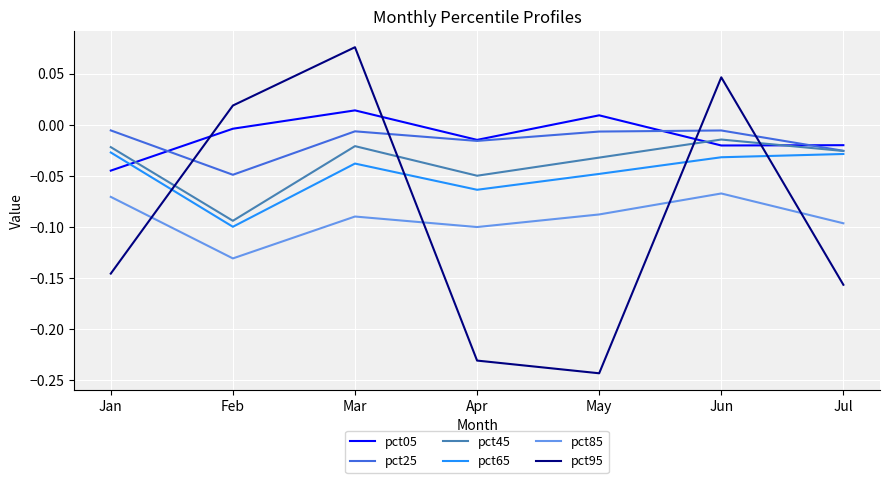

At which label is pct95 closest to 0?

Feb